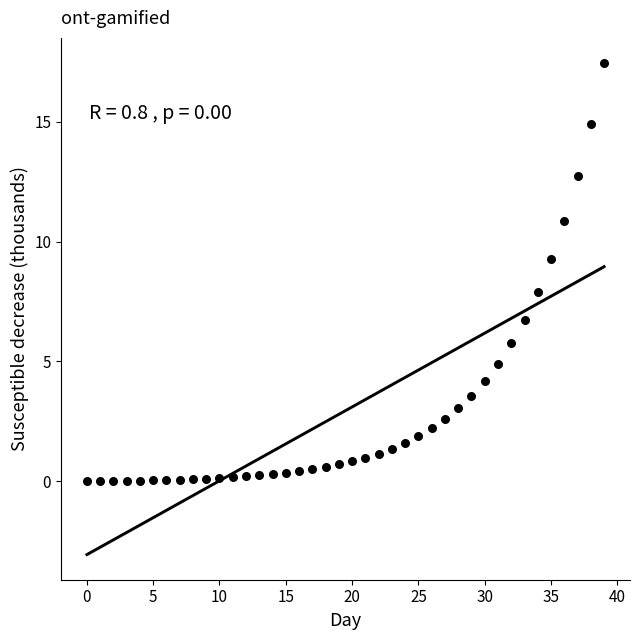

What is the range of Y values (max minus min)?

17.5